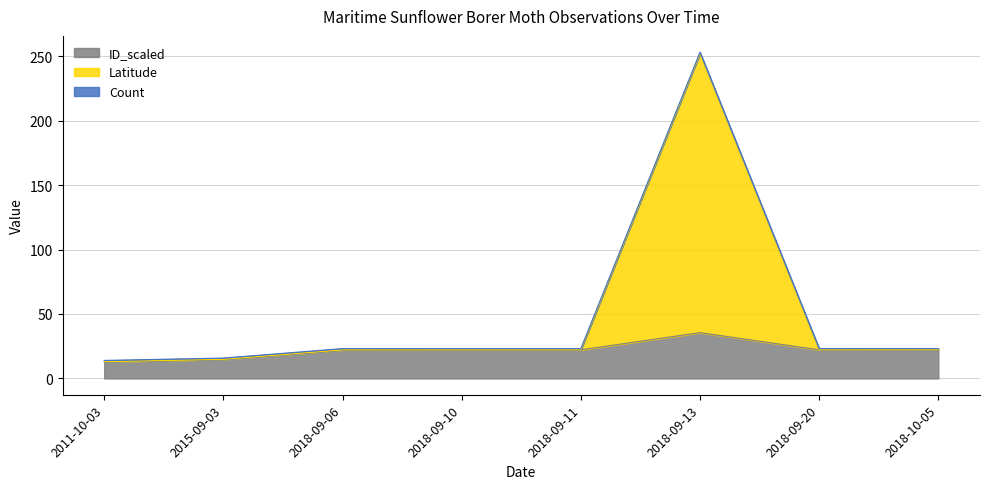

Which category has the lowest value in the ID_scaled series?

2011-10-03